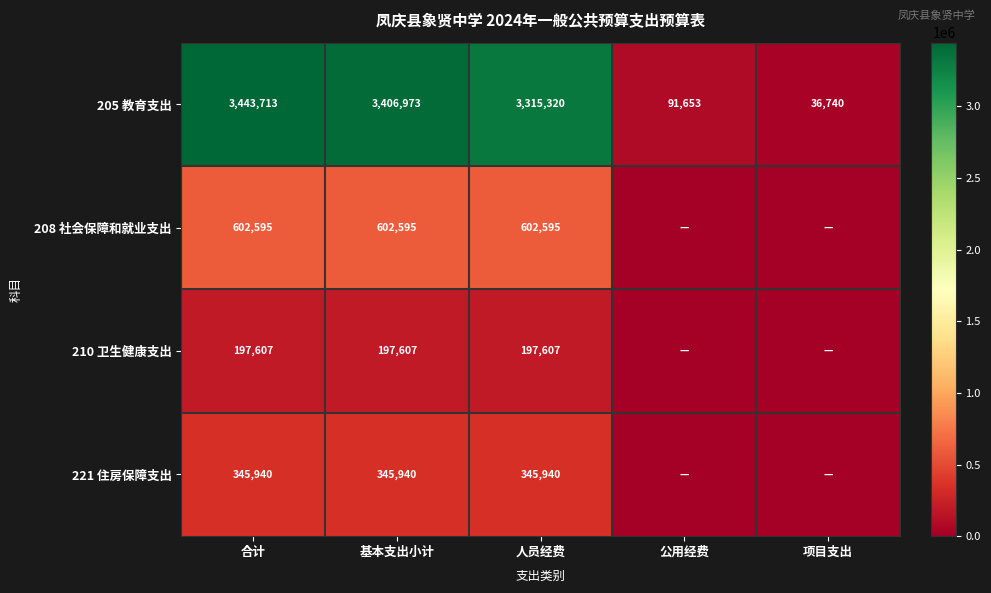

How many values in the 205 教育支出 series are below 3315320?

2